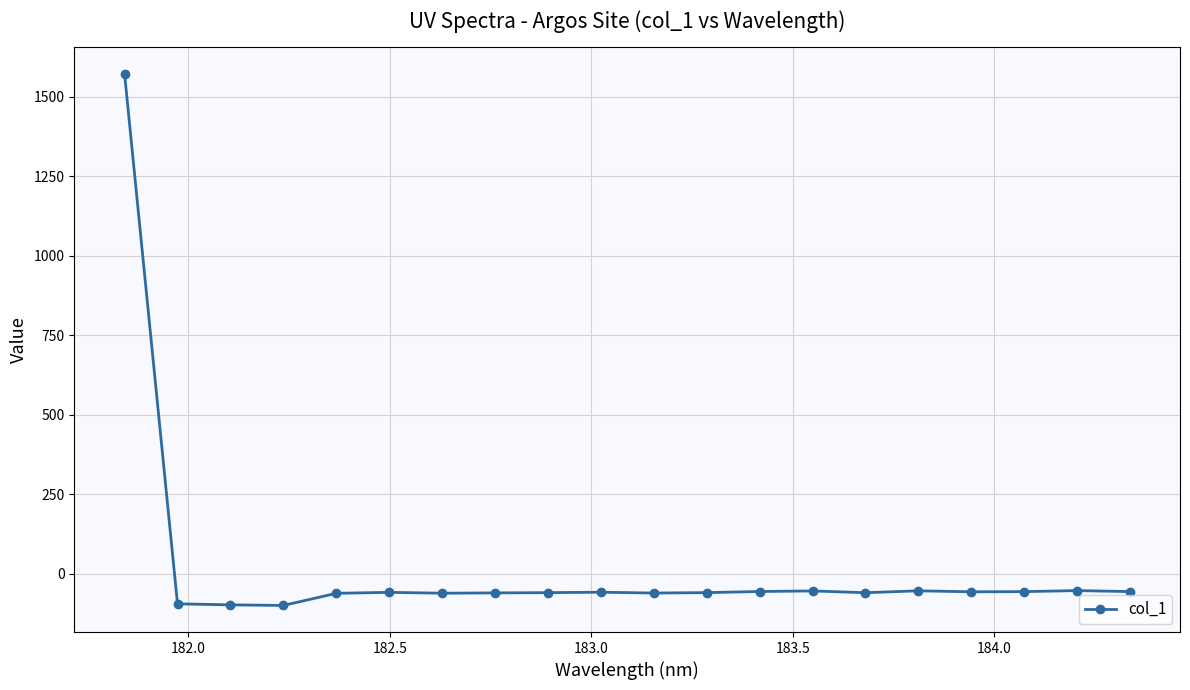

What is the maximum value shown in the chart?

1572.6